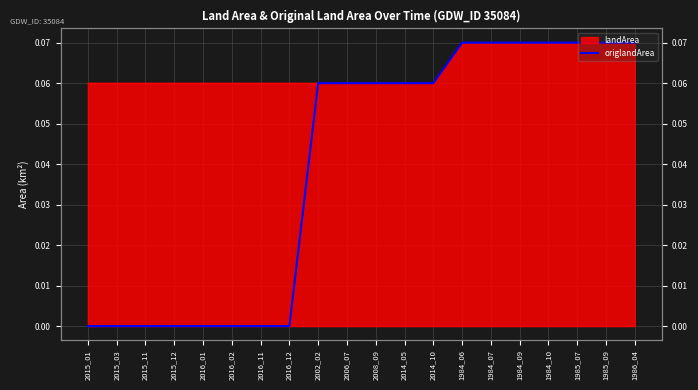

Which category has the lowest value across all series?

2015_01